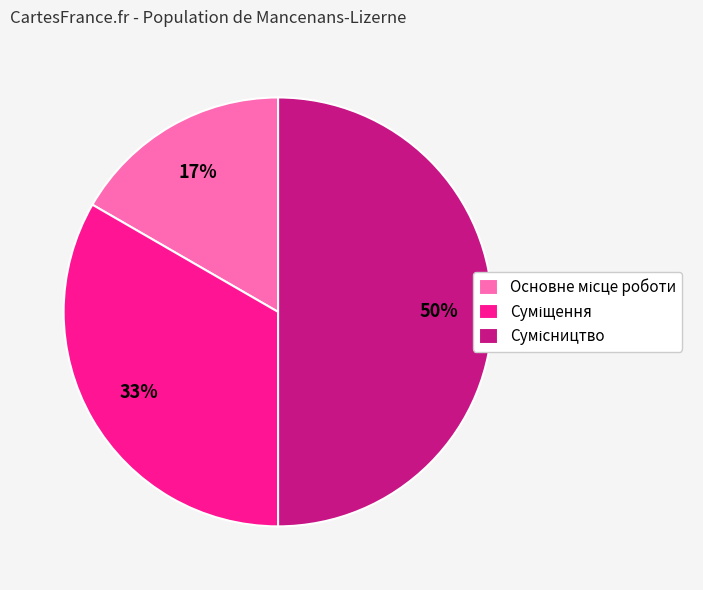

To the nearest percent, what is the difference between the largest and smallest slice percentages?

33%